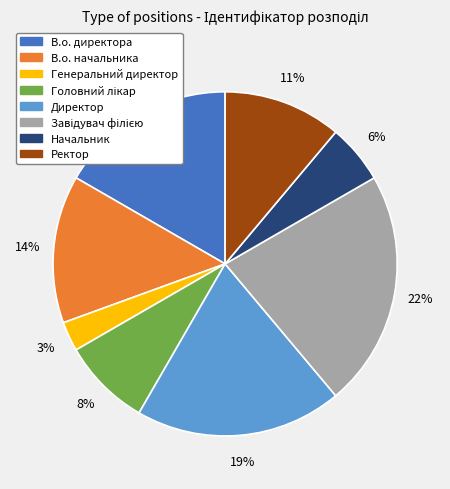

Does В.о. начальника represent more than half of the total?

No